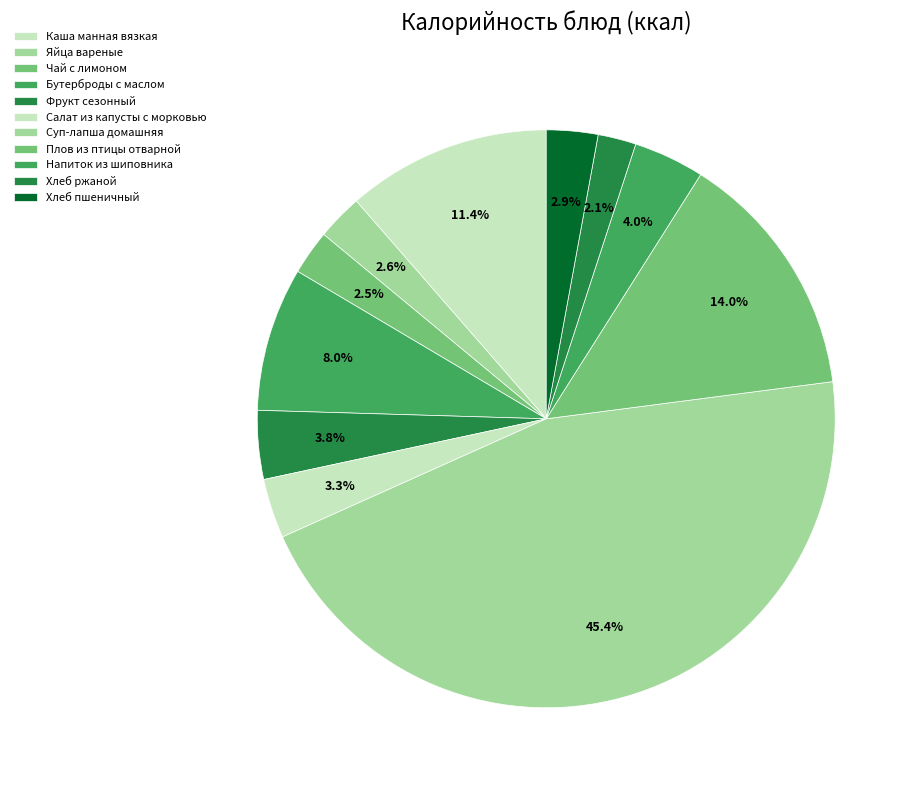

Is the sum of Хлеб пшеничный and Хлеб ржаной greater than half?

No